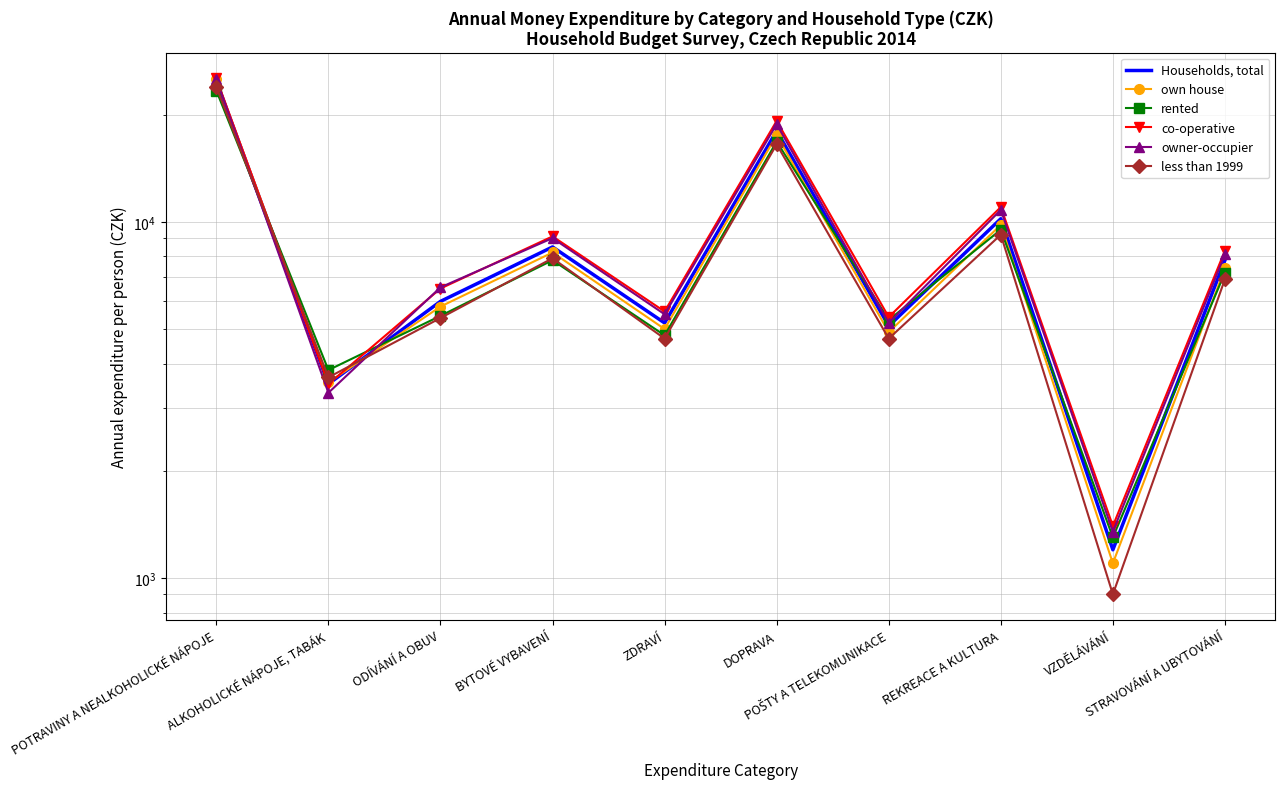

Reading right to left, what are all the values shown in this chart?

Households, total: STRAVOVÁNÍ A UBYTOVÁNÍ=7800	VZDĚLÁVÁNÍ=1200	REKREACE A KULTURA=10200	POŠTY A TELEKOMUNIKACE=5100	DOPRAVA=18000	ZDRAVÍ=5200	BYTOVÉ VYBAVENÍ=8500	ODÍVÁNÍ A OBUV=5978	ALKOHOLICKÉ NÁPOJE, TABÁK=3505	POTRAVINY A NEALKOHOLICKÉ NÁPOJE=24800
own house: STRAVOVÁNÍ A UBYTOVÁNÍ=7400	VZDĚLÁVÁNÍ=1100	REKREACE A KULTURA=9800	POŠTY A TELEKOMUNIKACE=4900	DOPRAVA=17500	ZDRAVÍ=5000	BYTOVÉ VYBAVENÍ=8200	ODÍVÁNÍ A OBUV=5781	ALKOHOLICKÉ NÁPOJE, TABÁK=3540	POTRAVINY A NEALKOHOLICKÉ NÁPOJE=25106
rented: STRAVOVÁNÍ A UBYTOVÁNÍ=7200	VZDĚLÁVÁNÍ=1300	REKREACE A KULTURA=9500	POŠTY A TELEKOMUNIKACE=5300	DOPRAVA=16800	ZDRAVÍ=4800	BYTOVÉ VYBAVENÍ=7800	ODÍVÁNÍ A OBUV=5445	ALKOHOLICKÉ NÁPOJE, TABÁK=3834	POTRAVINY A NEALKOHOLICKÉ NÁPOJE=23359
co-operative: STRAVOVÁNÍ A UBYTOVÁNÍ=8300	VZDĚLÁVÁNÍ=1400	REKREACE A KULTURA=11000	POŠTY A TELEKOMUNIKACE=5400	DOPRAVA=19200	ZDRAVÍ=5600	BYTOVÉ VYBAVENÍ=9100	ODÍVÁNÍ A OBUV=6497	ALKOHOLICKÉ NÁPOJE, TABÁK=3502	POTRAVINY A NEALKOHOLICKÉ NÁPOJE=25262
owner-occupier: STRAVOVÁNÍ A UBYTOVÁNÍ=8100	VZDĚLÁVÁNÍ=1350	REKREACE A KULTURA=10800	POŠTY A TELEKOMUNIKACE=5200	DOPRAVA=18800	ZDRAVÍ=5500	BYTOVÉ VYBAVENÍ=9000	ODÍVÁNÍ A OBUV=6545	ALKOHOLICKÉ NÁPOJE, TABÁK=3311	POTRAVINY A NEALKOHOLICKÉ NÁPOJE=25135
less than 1999: STRAVOVÁNÍ A UBYTOVÁNÍ=6900	VZDĚLÁVÁNÍ=900	REKREACE A KULTURA=9200	POŠTY A TELEKOMUNIKACE=4700	DOPRAVA=16500	ZDRAVÍ=4700	BYTOVÉ VYBAVENÍ=7900	ODÍVÁNÍ A OBUV=5369	ALKOHOLICKÉ NÁPOJE, TABÁK=3658	POTRAVINY A NEALKOHOLICKÉ NÁPOJE=23925